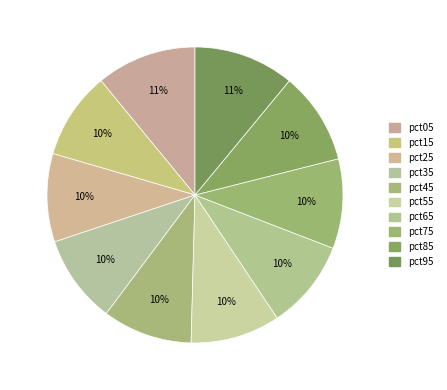

The pct45 slice represents 17% of the pie. True or false?

False